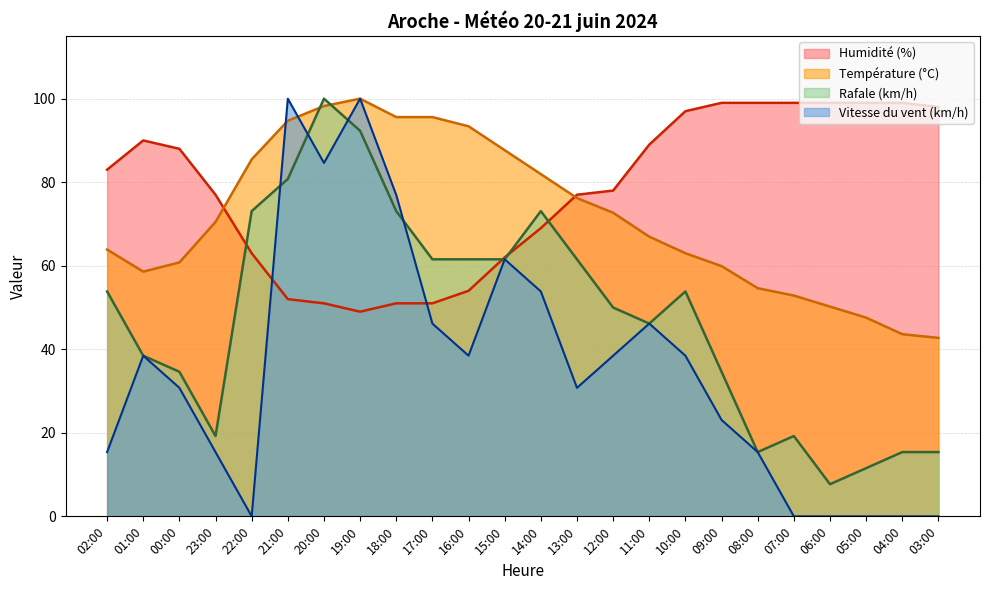

The Humidité (%) series shows 63.0 at 22:00. True or false?

True